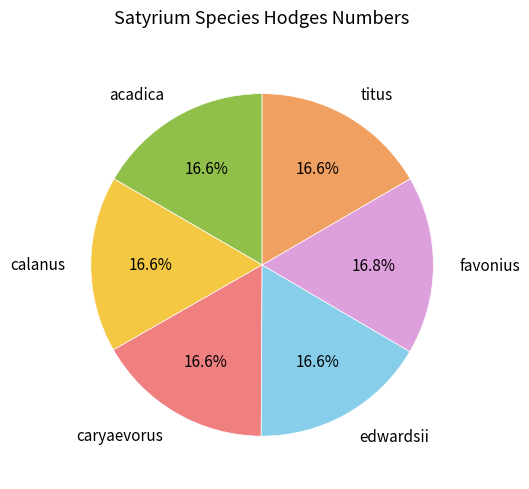

True or false: calanus accounts for 23% of the total.

False